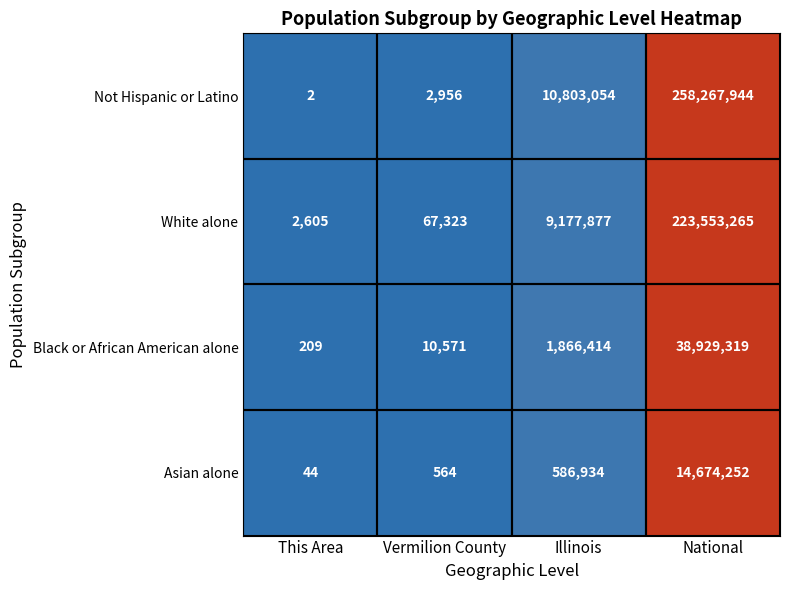

At which category does the chart reach its peak across all series?

National